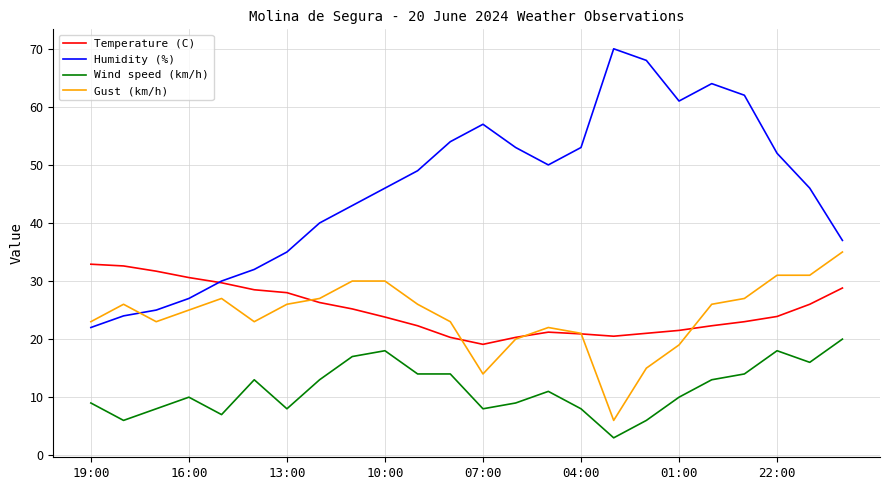

What is the minimum value for Wind speed (km/h)?

3.0